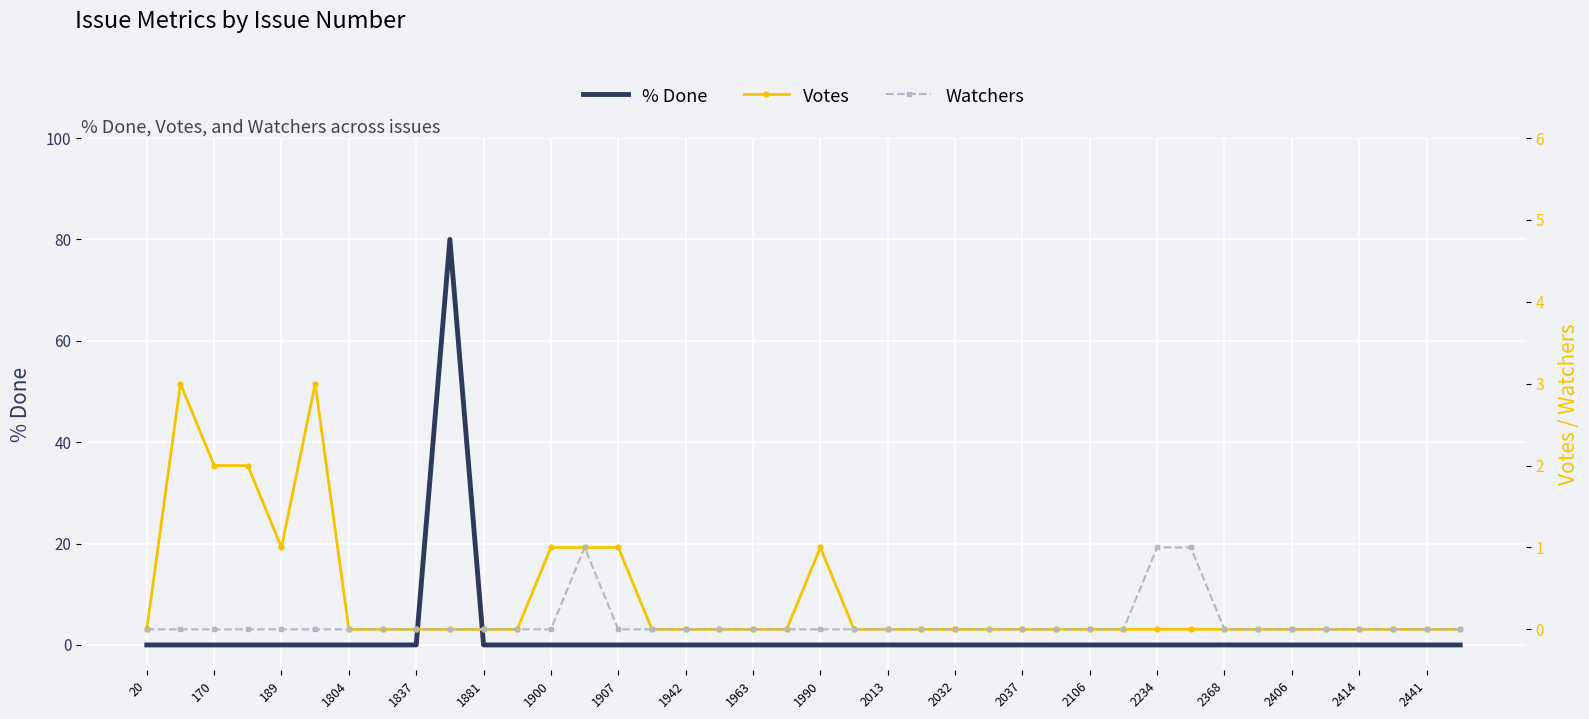

At which label does Votes reach its minimum?

20